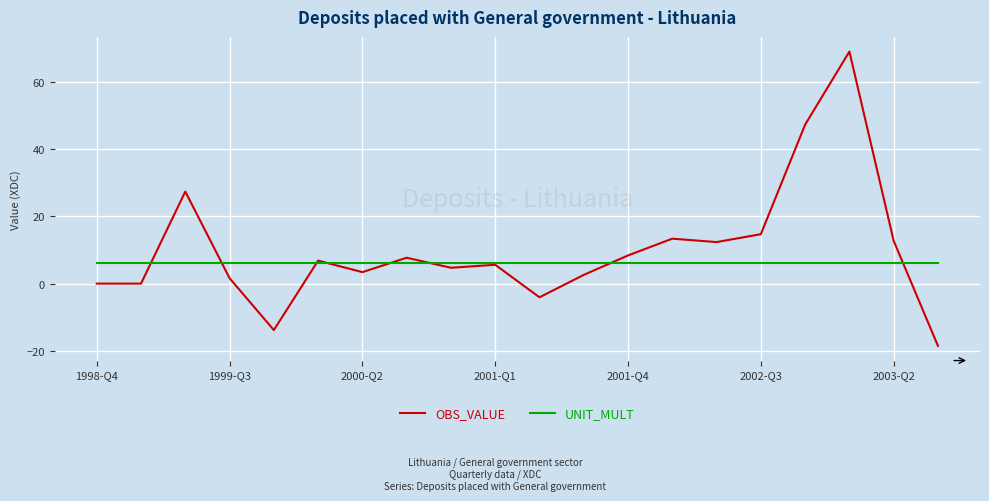

Which series ends up on top after the final intersection of OBS_VALUE and UNIT_MULT?

UNIT_MULT